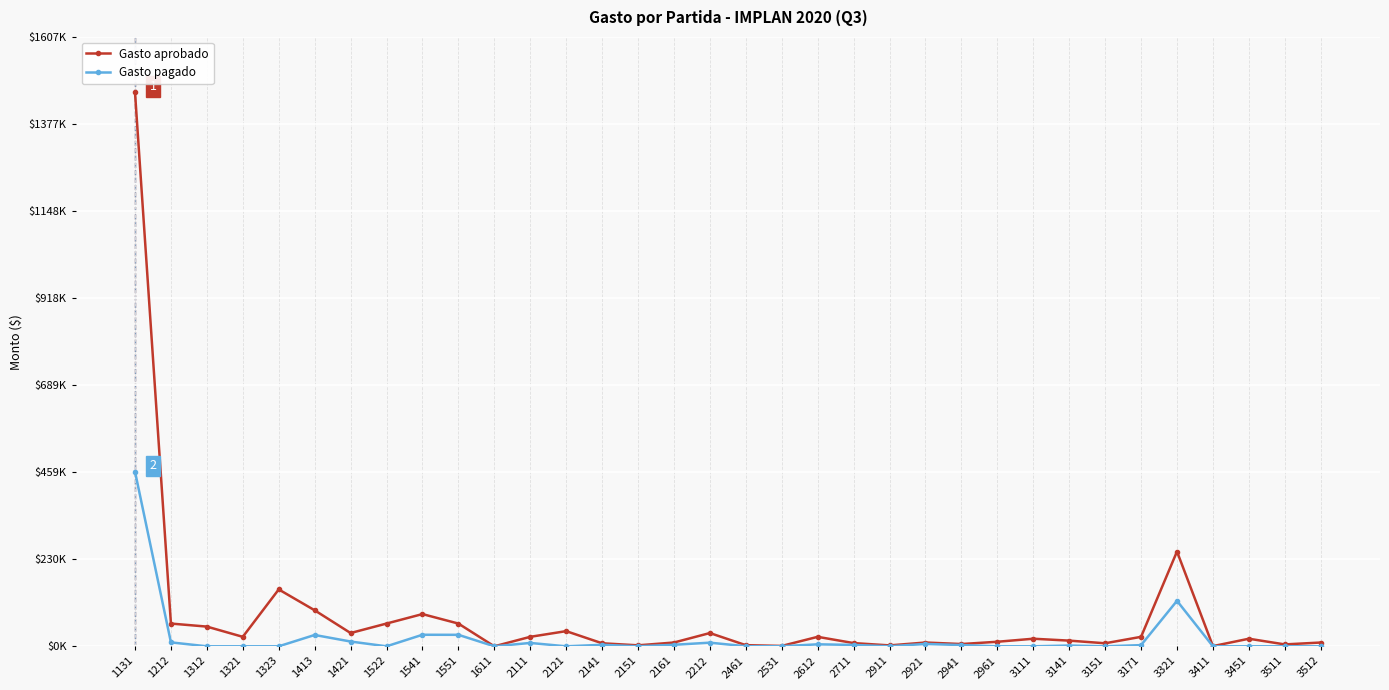

What are all the series names shown in the legend?

Gasto aprobado, Gasto pagado